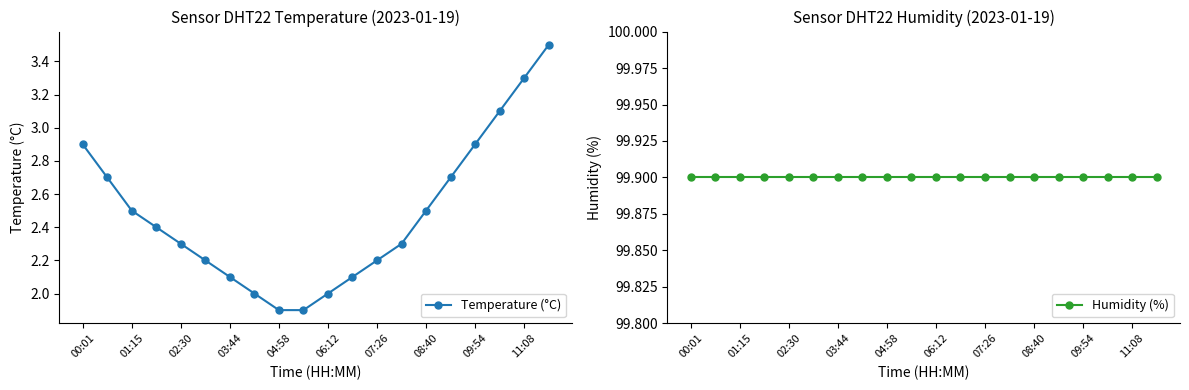

How many distinct data groups are displayed?

2